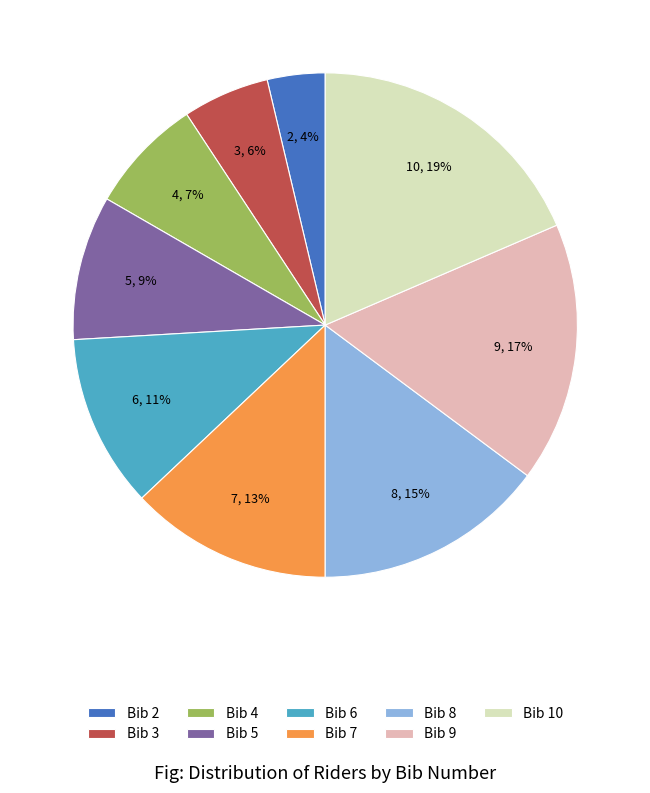

Which category has the smallest portion of the pie?

Bib 2